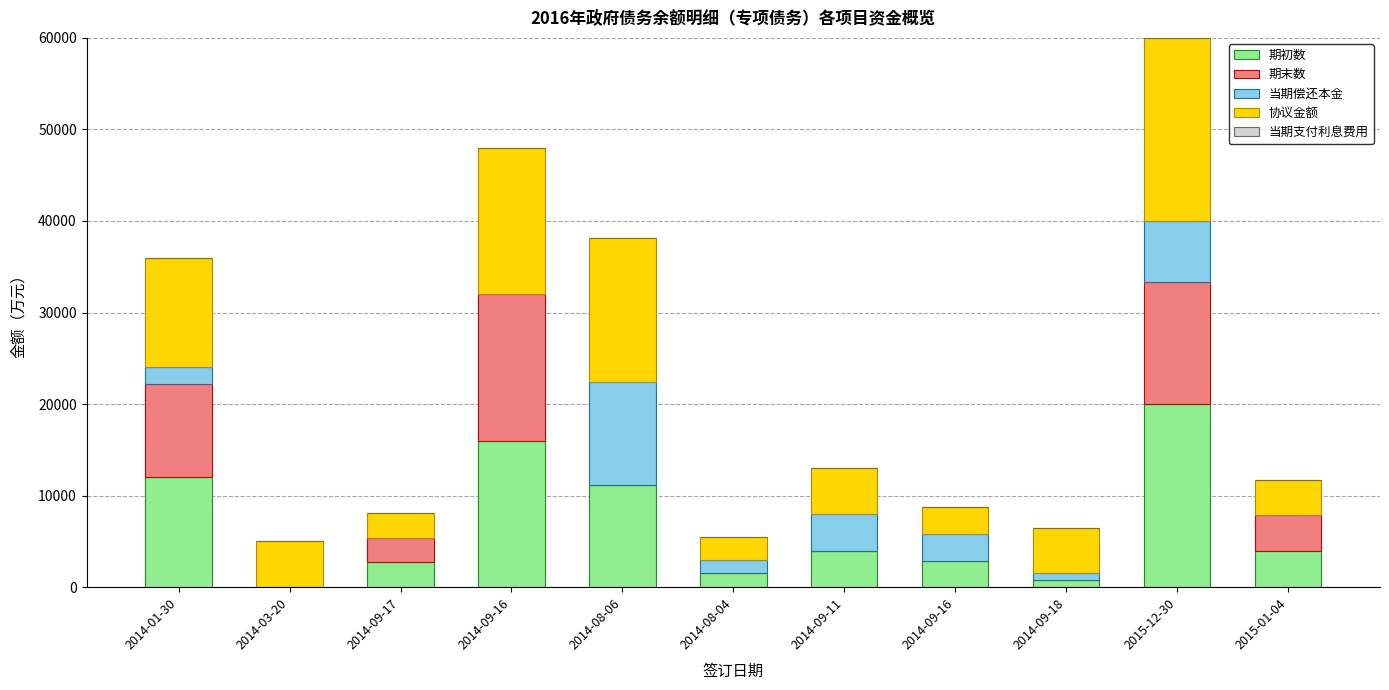

What is the sum of the 协议金额 values at 2014-09-18 and 2014-09-16?

21000